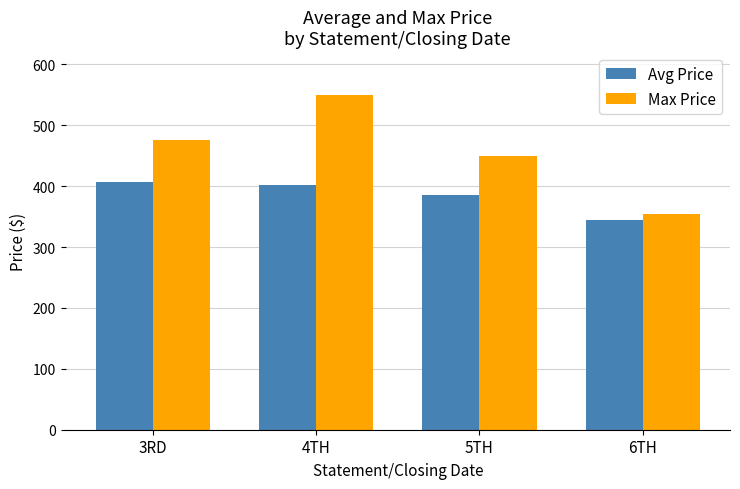

What are all the series names shown in the legend?

Avg Price, Max Price